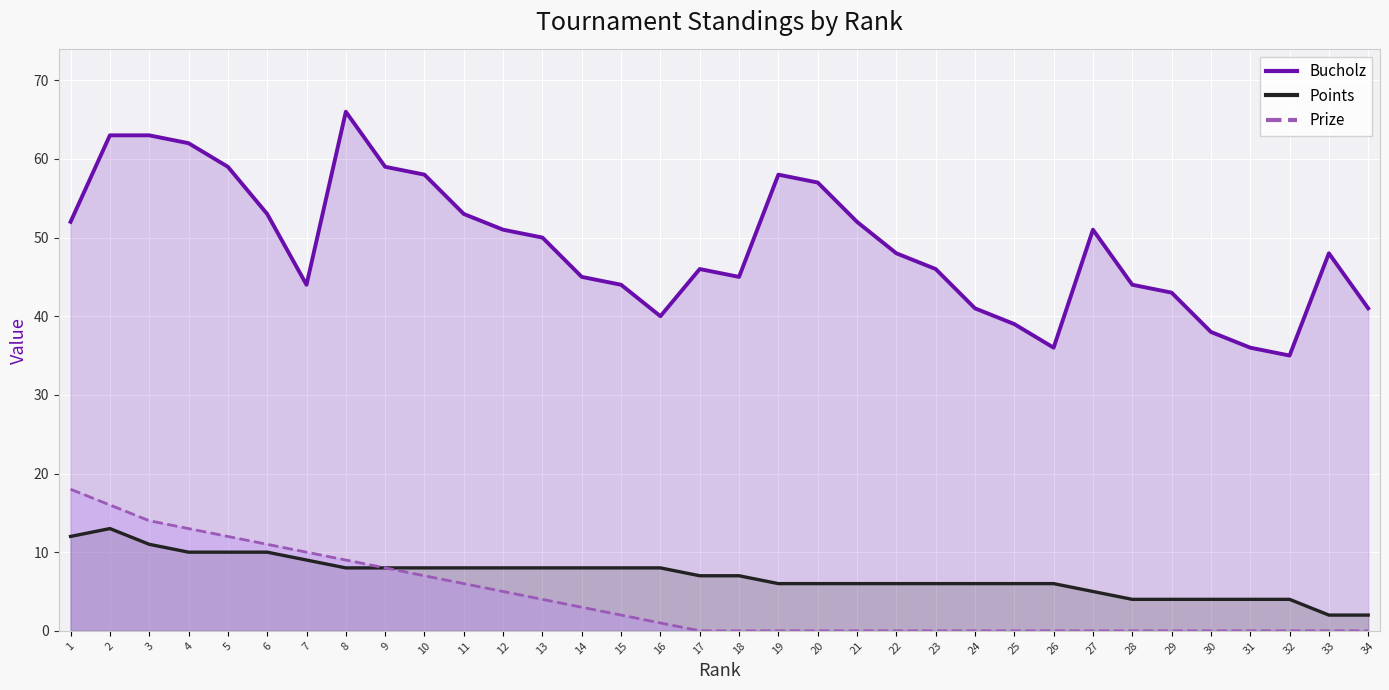

True or false: Bucholz has a value of 29 at 12.

False